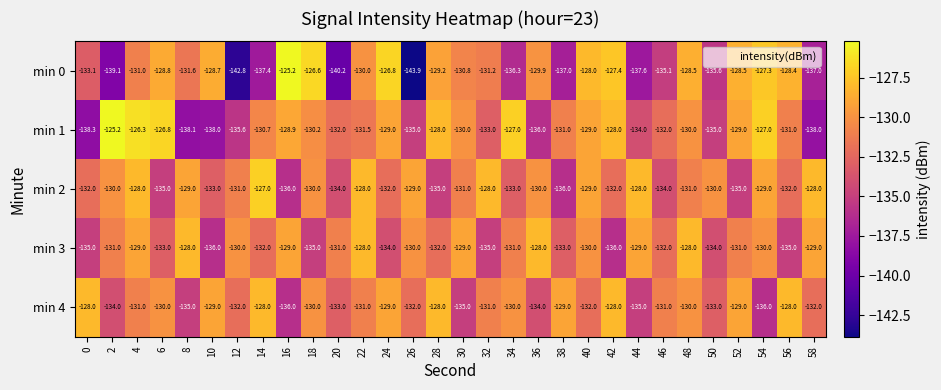

At which label does min 0 first exceed -130?

6